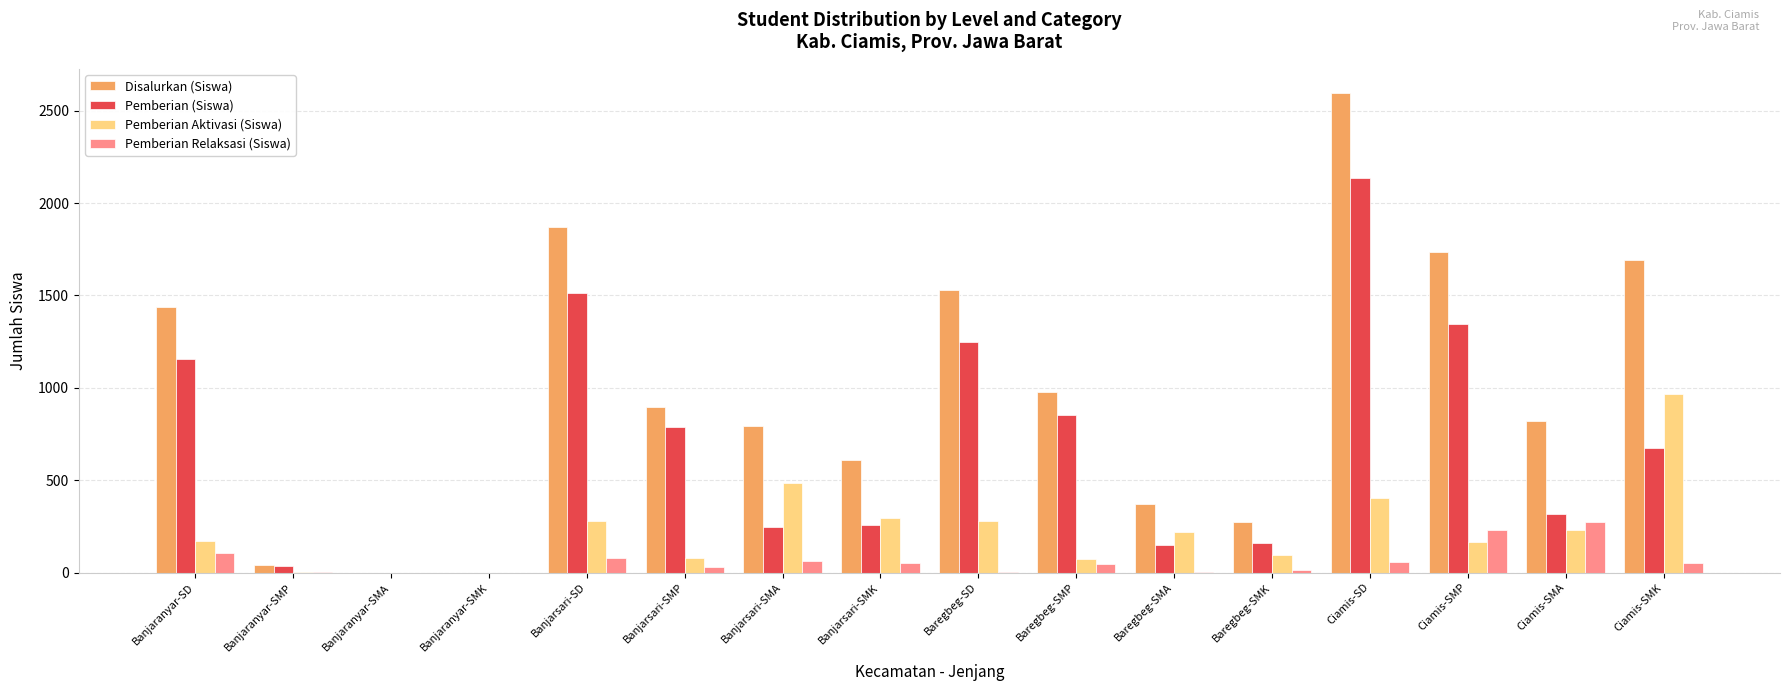

Which series changed the most between Banjaranyar-SMK and Banjarsari-SMK?

Disalurkan (Siswa)